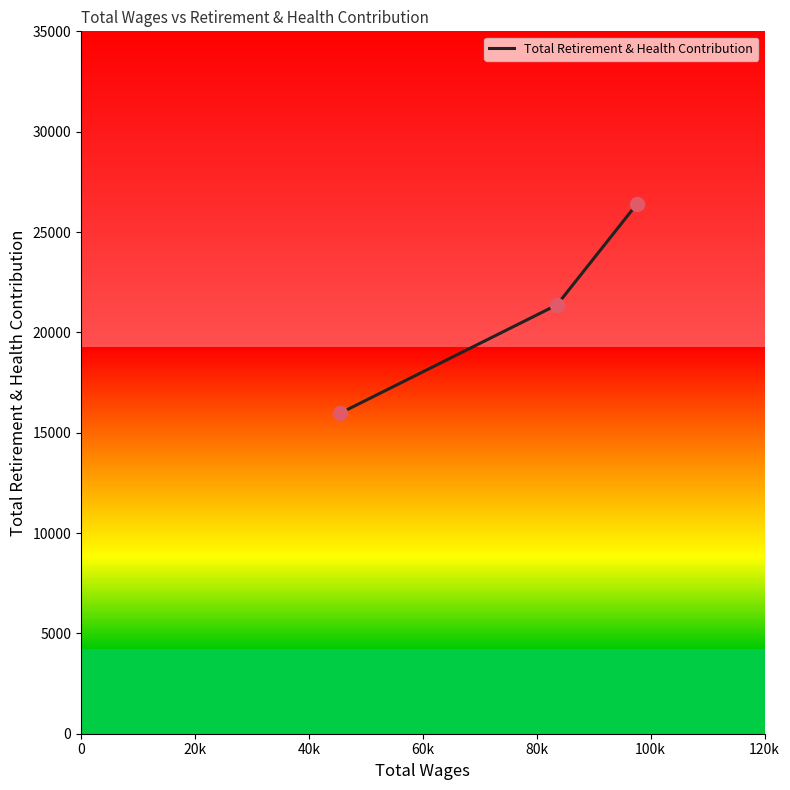

What is the minimum value for Total Retirement & Health Contribution?

15969